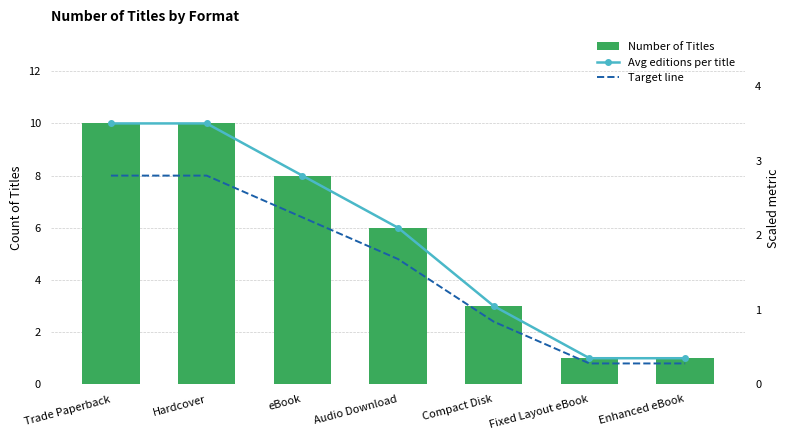

Which series has the largest range (max minus min)?

Number of Titles